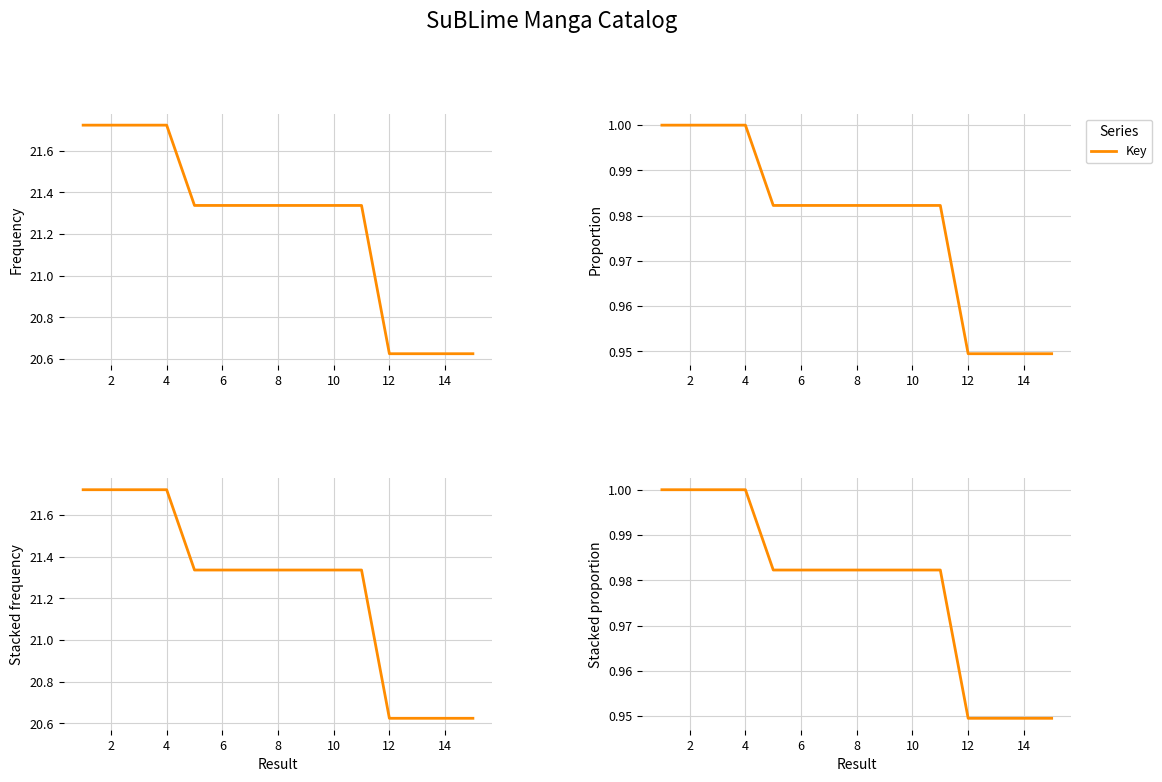

Reading right to left, extract all data points from this chart.

0.9	0.9	0.9	0.9	1.0	1.0	1.0	1.0	1.0	1.0	1.0	1.0	1.0	1.0	1.0